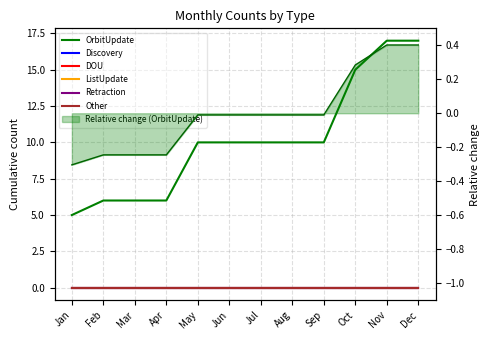

True or false: ListUpdate and Other cross at least once.

False